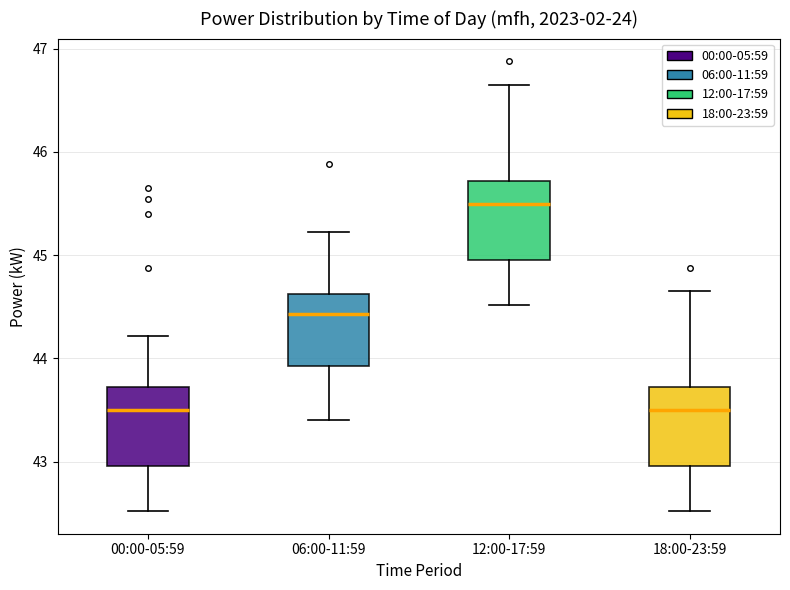

Reading left to right, read every box against the y-axis: the position of its median line, the range the box covers, and the ends of its whiskers. The values are not printed on the chart, so give them approximately, as read against the axis.

00:00-05:59: median 43.5, box 43.0 to 43.7, whiskers 42.5 to 44.2
06:00-11:59: median 44.4, box 43.9 to 44.6, whiskers 43.4 to 45.2
12:00-17:59: median 45.5, box 45.0 to 45.7, whiskers 44.5 to 46.7
18:00-23:59: median 43.5, box 43.0 to 43.7, whiskers 42.5 to 44.7